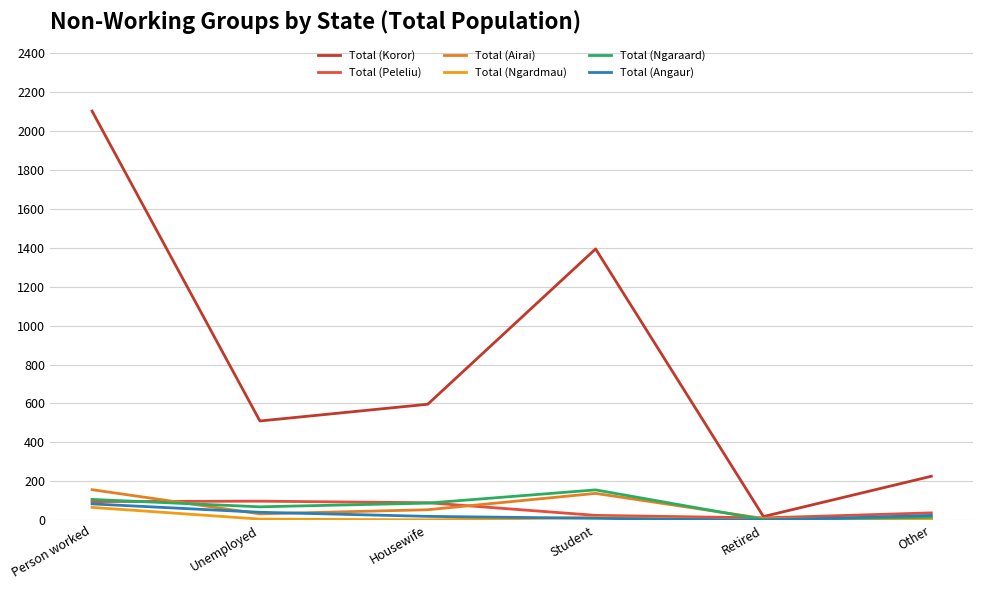

How many positive values does the Total (Angaur) series have?

5